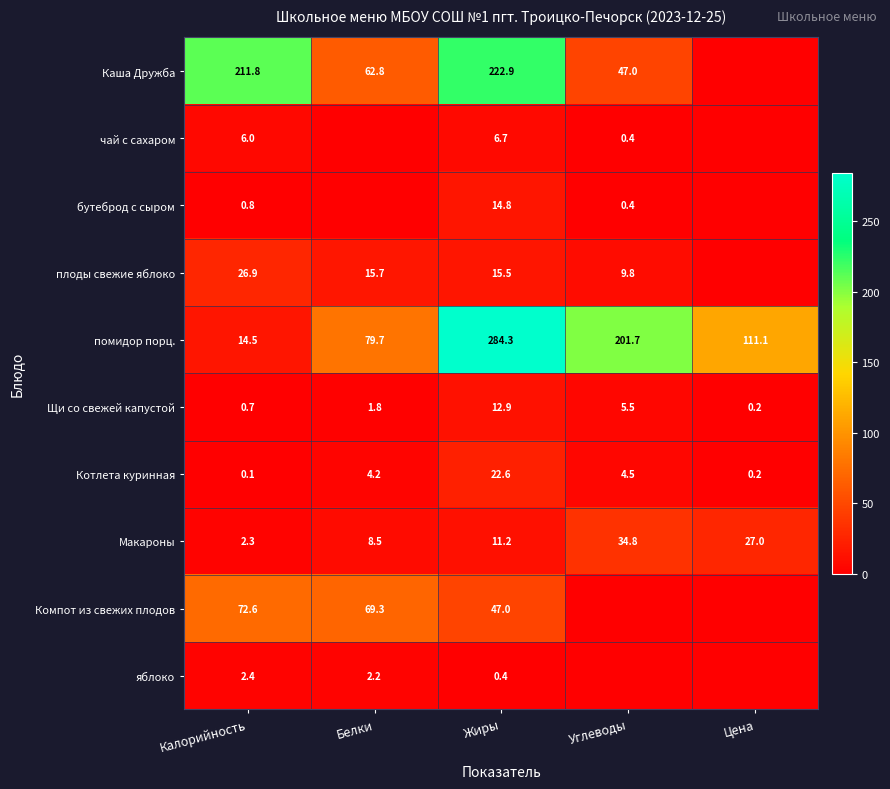

The value of Щи со свежей капустой at Калорийность is 1.2. True or false?

False